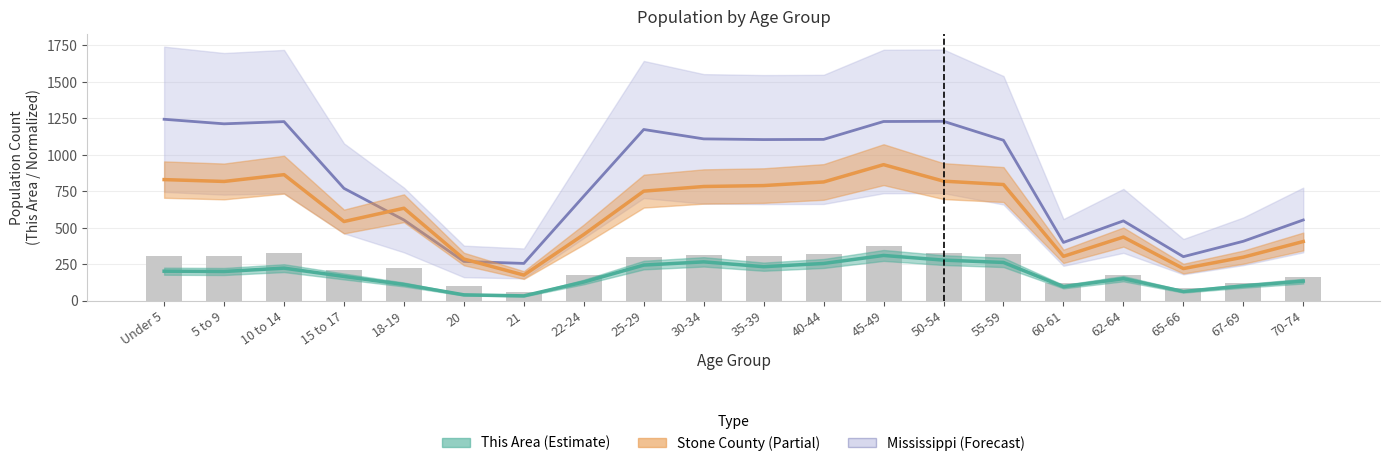

How many data points in This Area are less than 201?

10